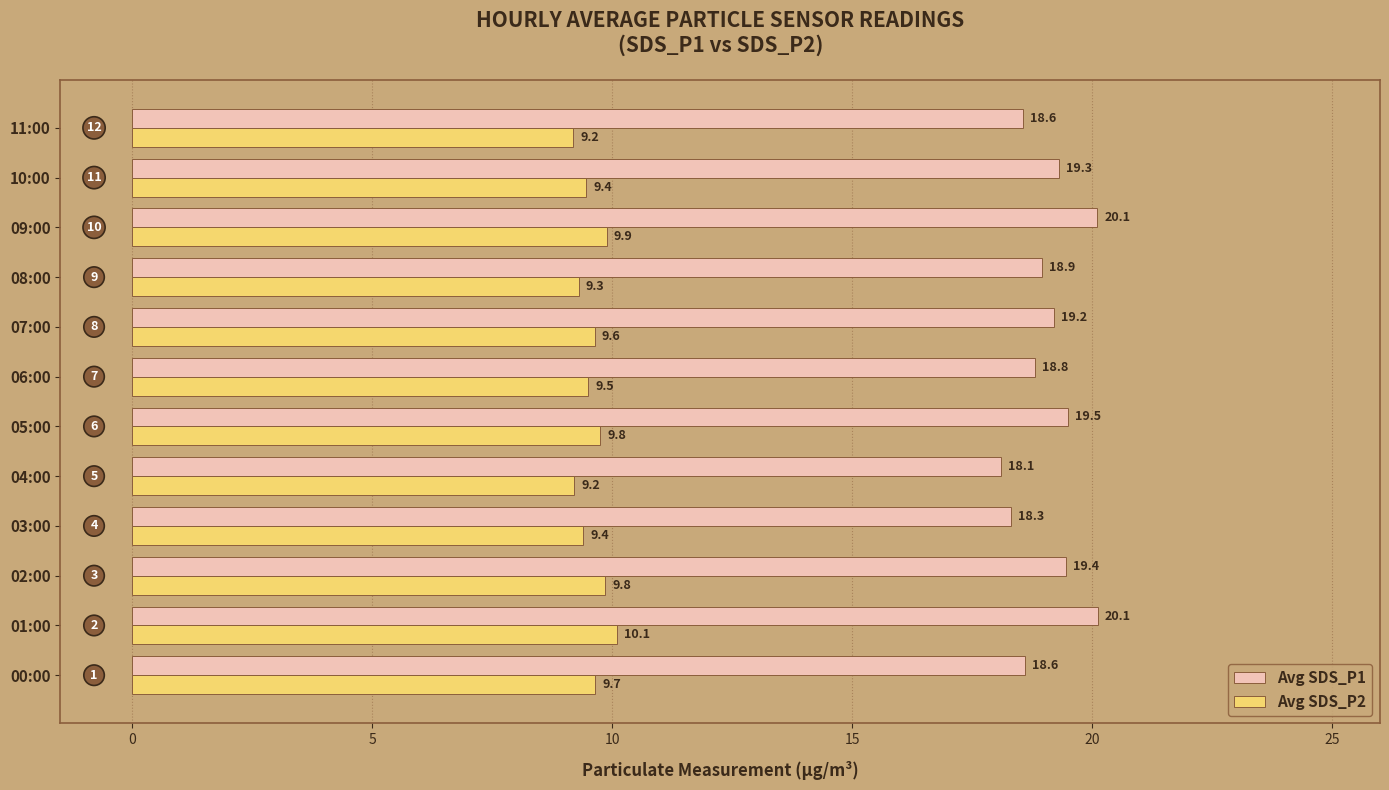

Rank the series by their maximum value, from lowest to highest.

Avg SDS_P2, Avg SDS_P1